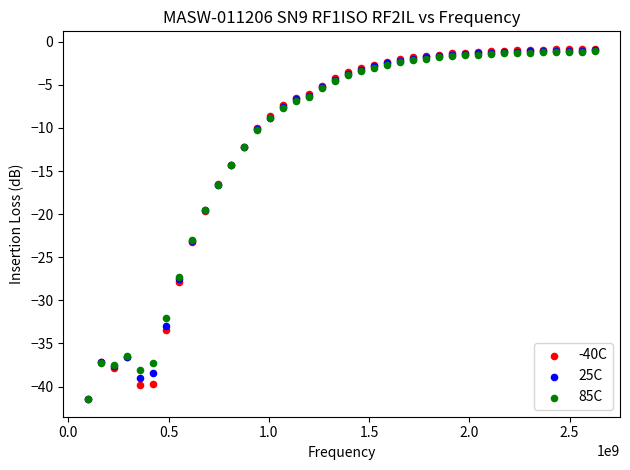

Which series has the largest Y range (max minus min)?

-40C